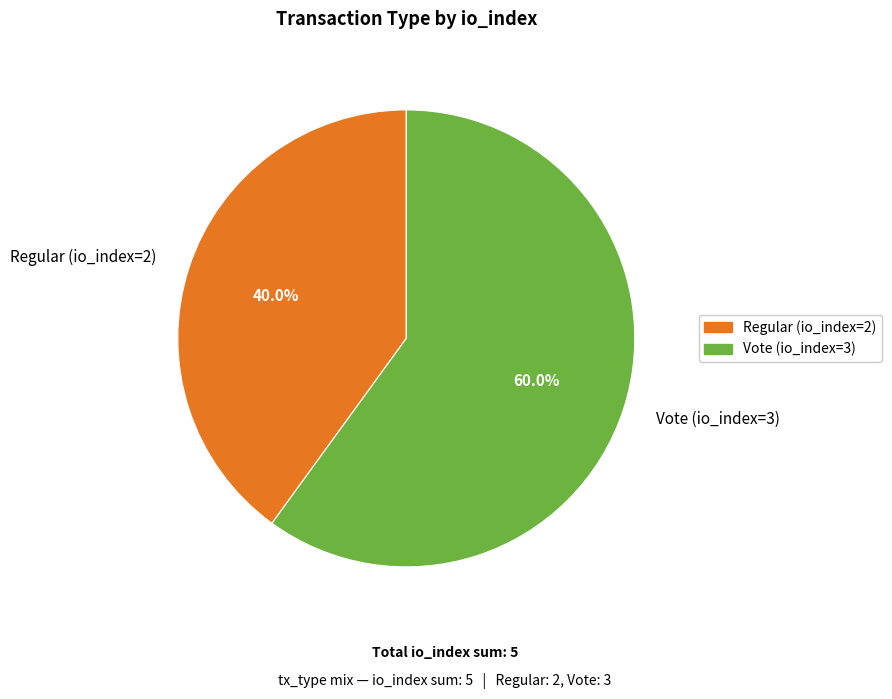

Count the number of slices in the pie.

2